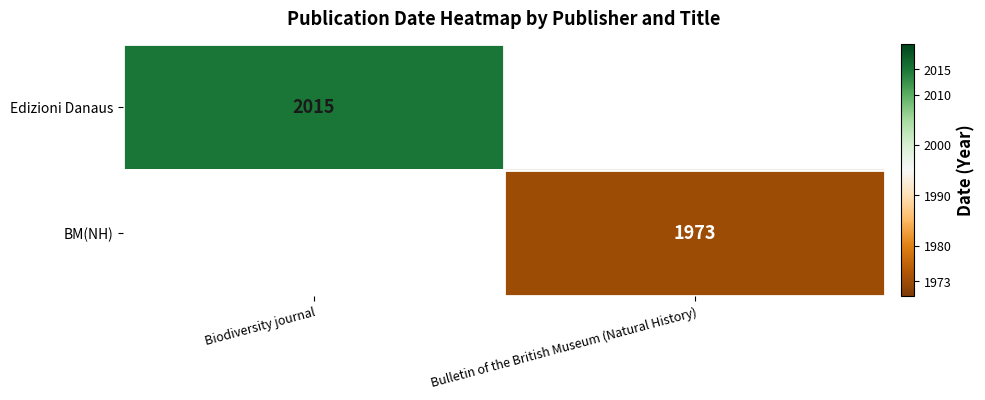

The BM(NH) series shows 3464 at Bulletin of the British Museum (Natural History). True or false?

False